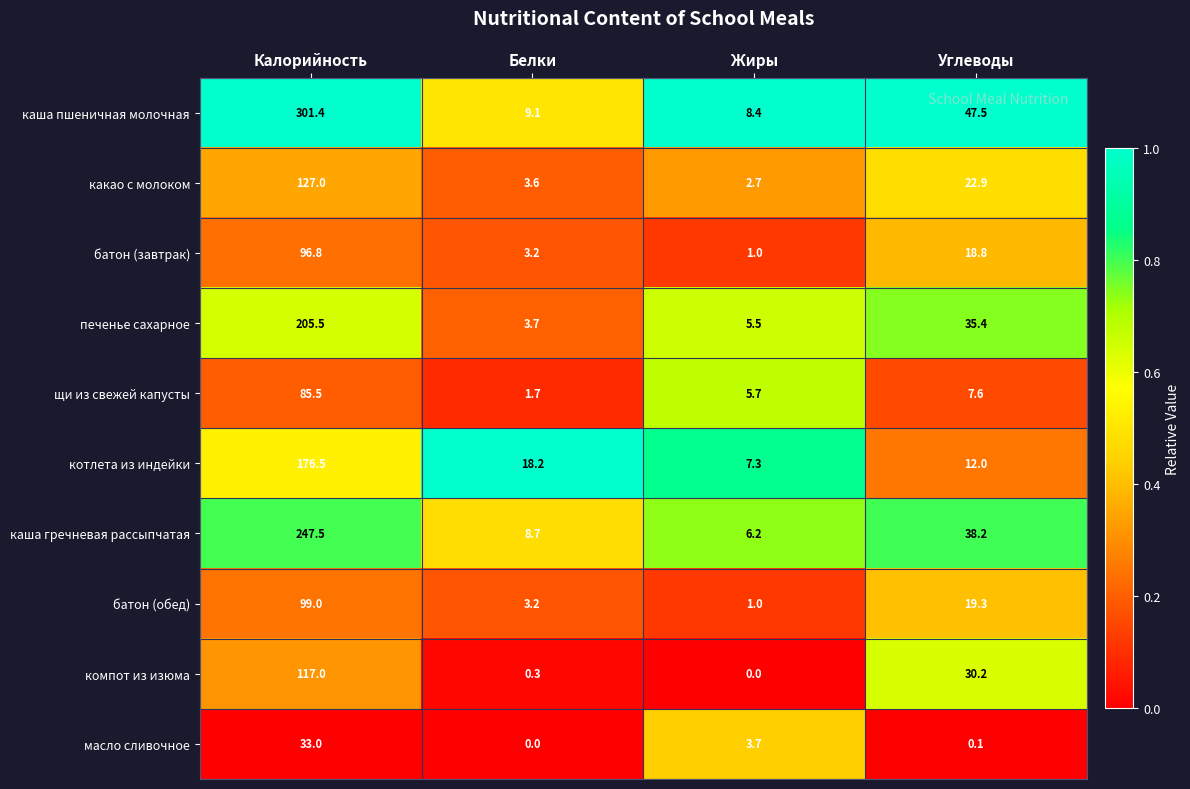

What is the difference between the компот из изюма values at Белки and Жиры?

0.3